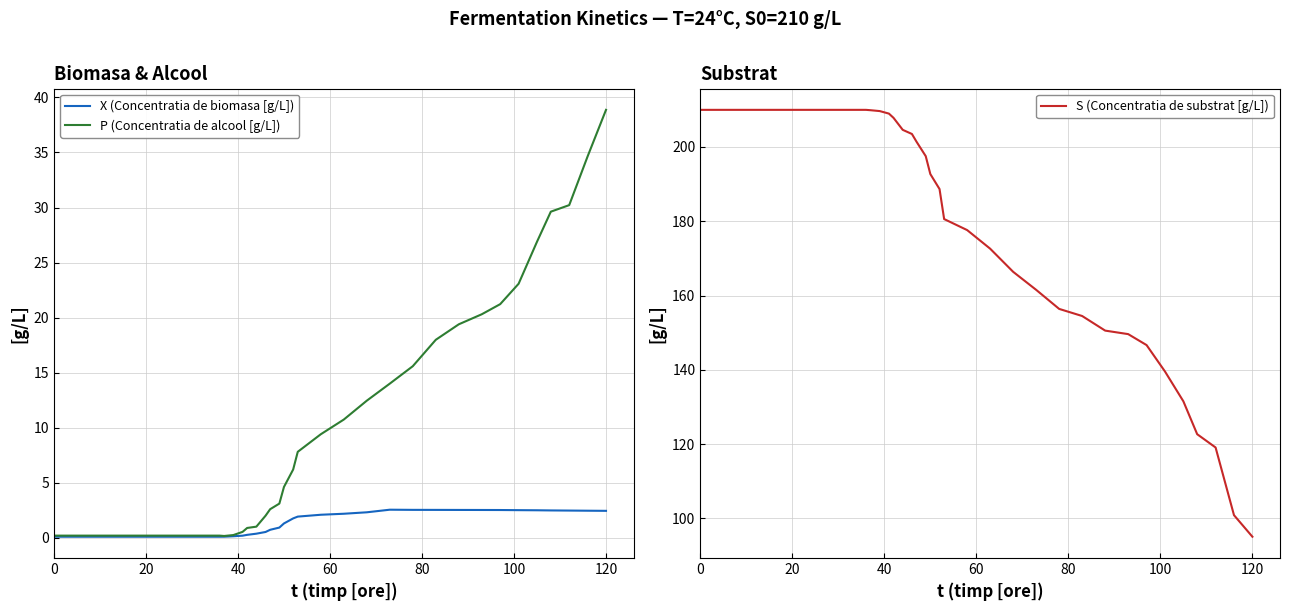

Which category has the highest value in the P (Concentratia de alcool [g/L]) series?

120